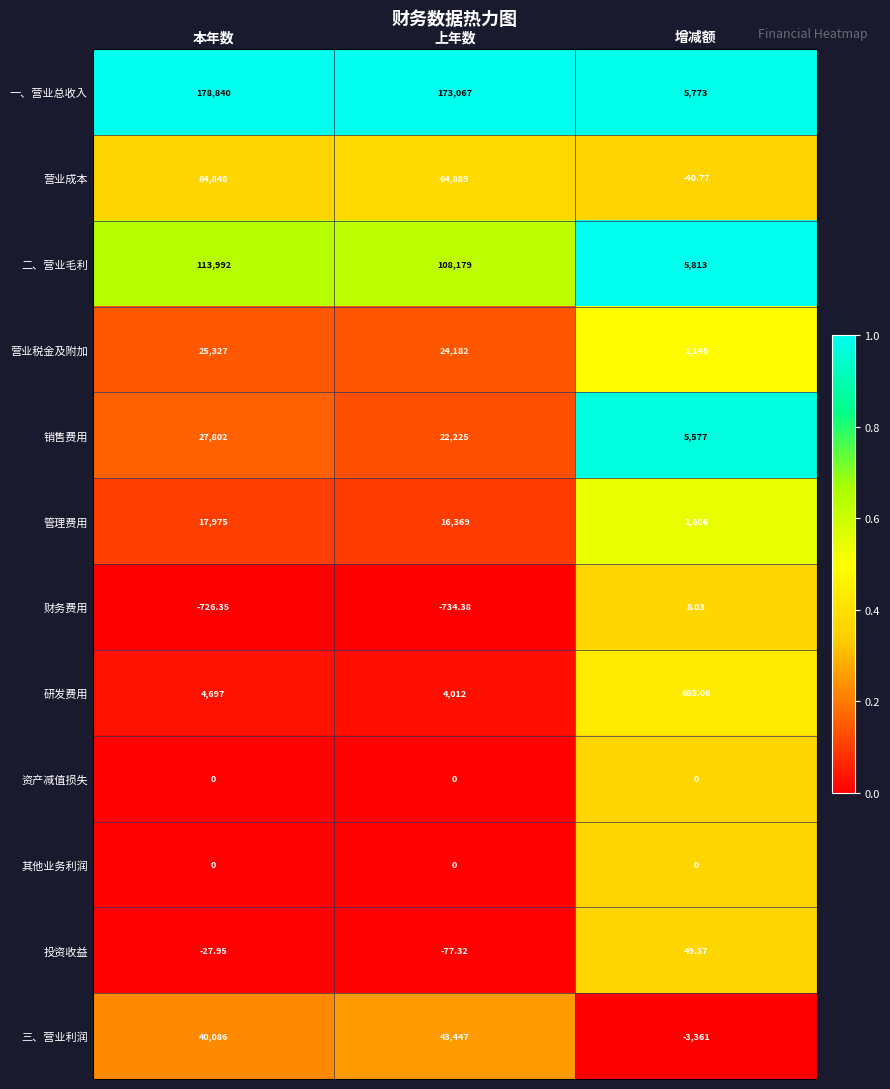

Which series has the widest spread of values?

一、营业总收入